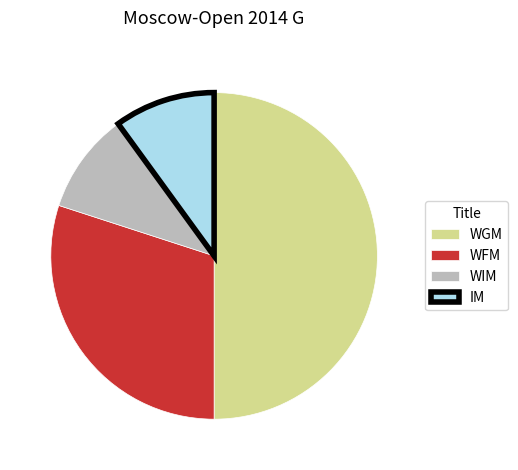

Is it true that IM is 18% of the pie?

False